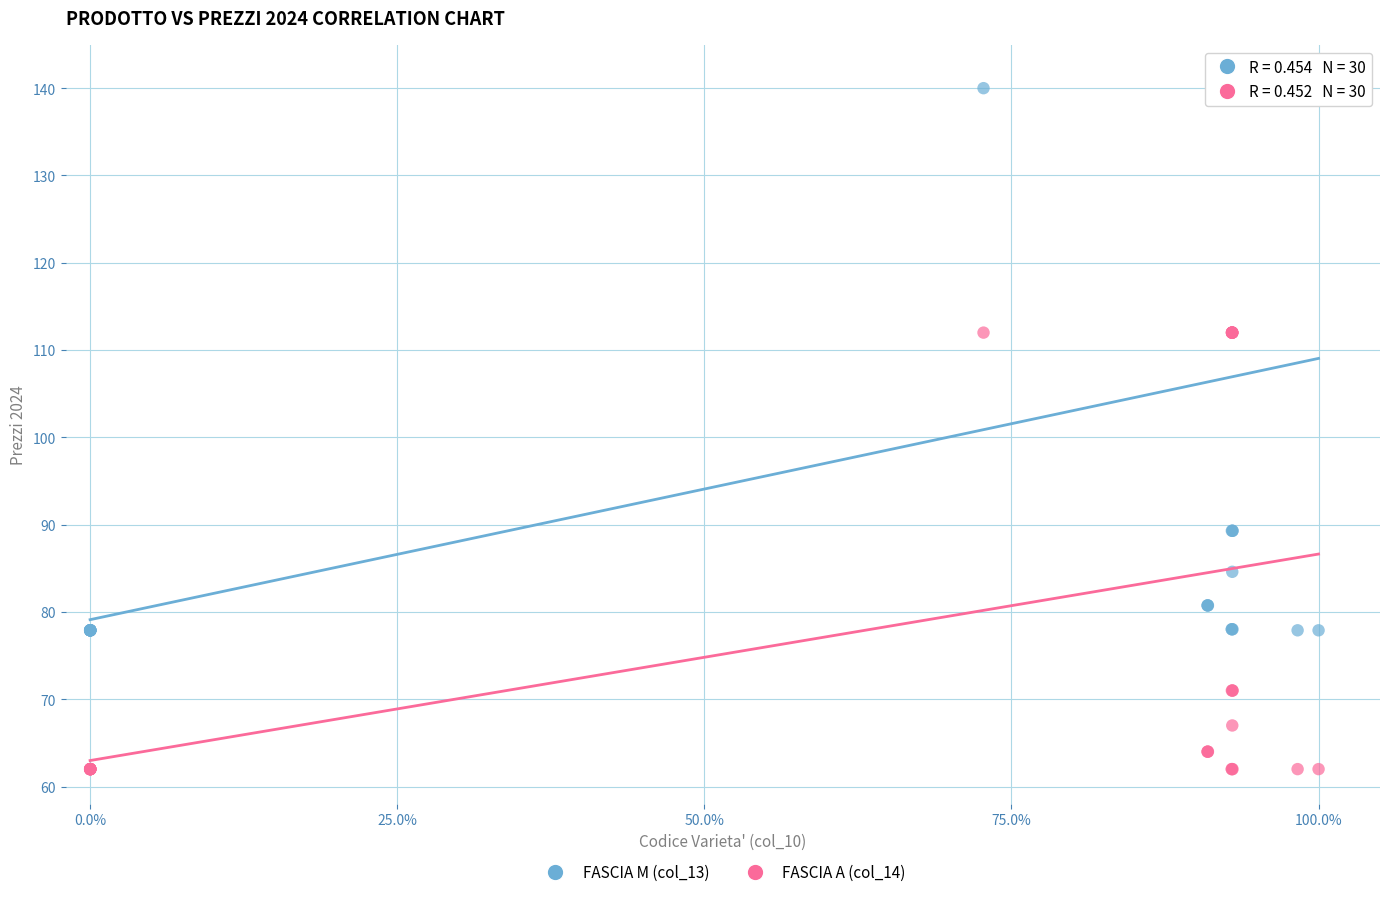

Which series reaches the minimum Y coordinate?

FASCIA A (col_14)